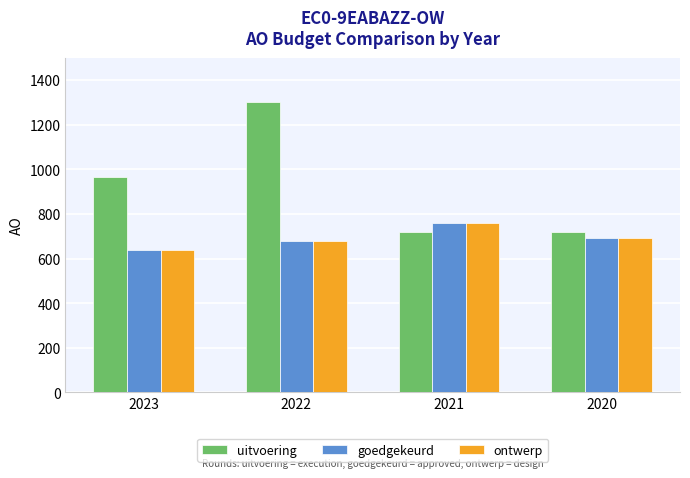

Which series has the largest range (max minus min)?

uitvoering